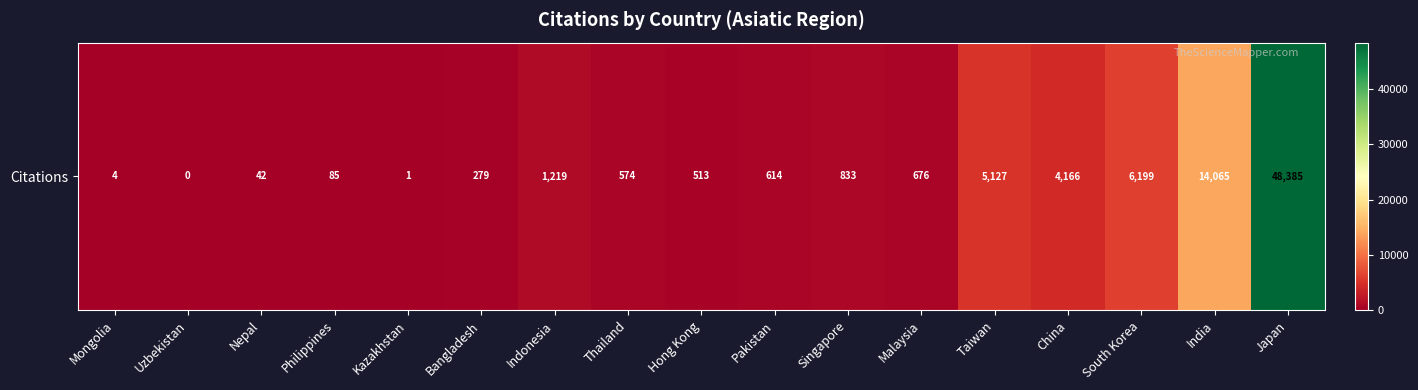

How many data points are less than 614?

8